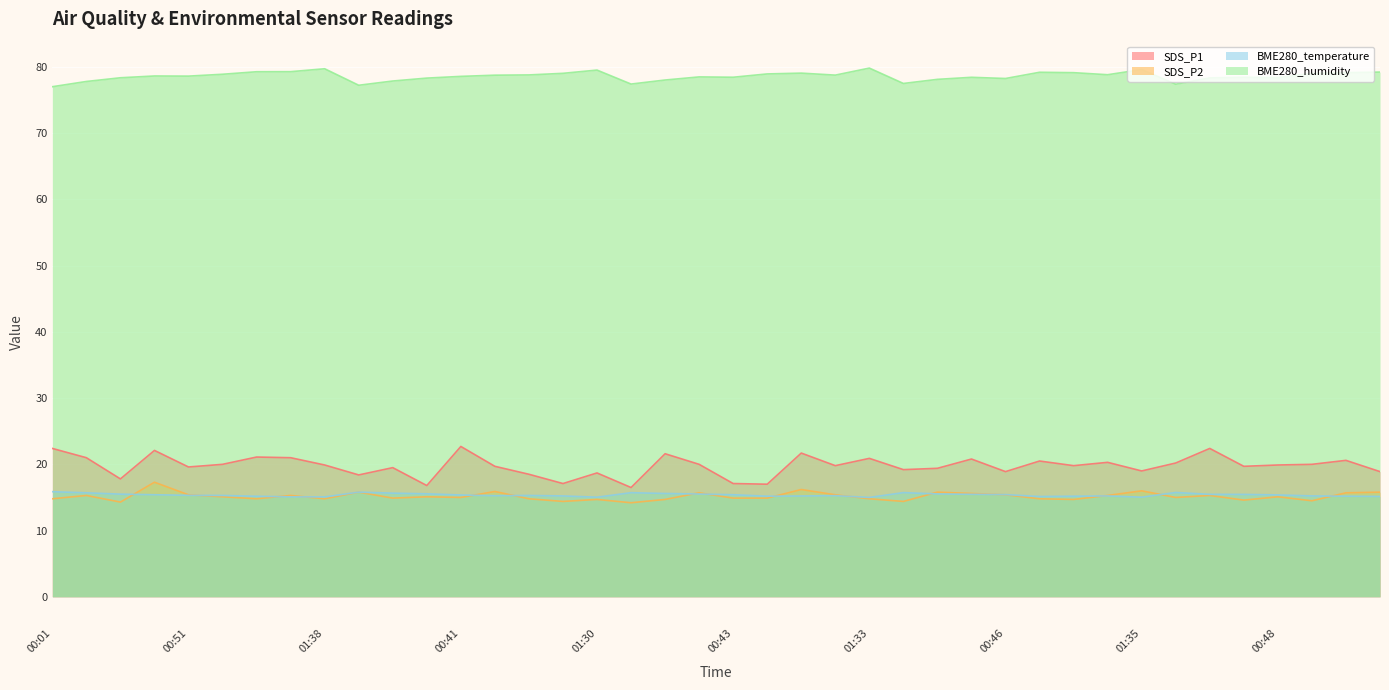

What is the label of the 30th point from the right?

00:16